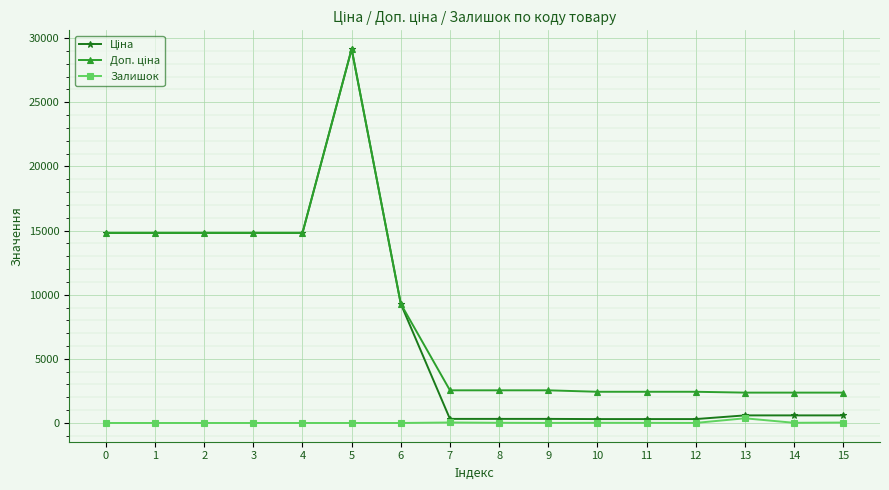

What is the total value across all series at 0?

29635.2